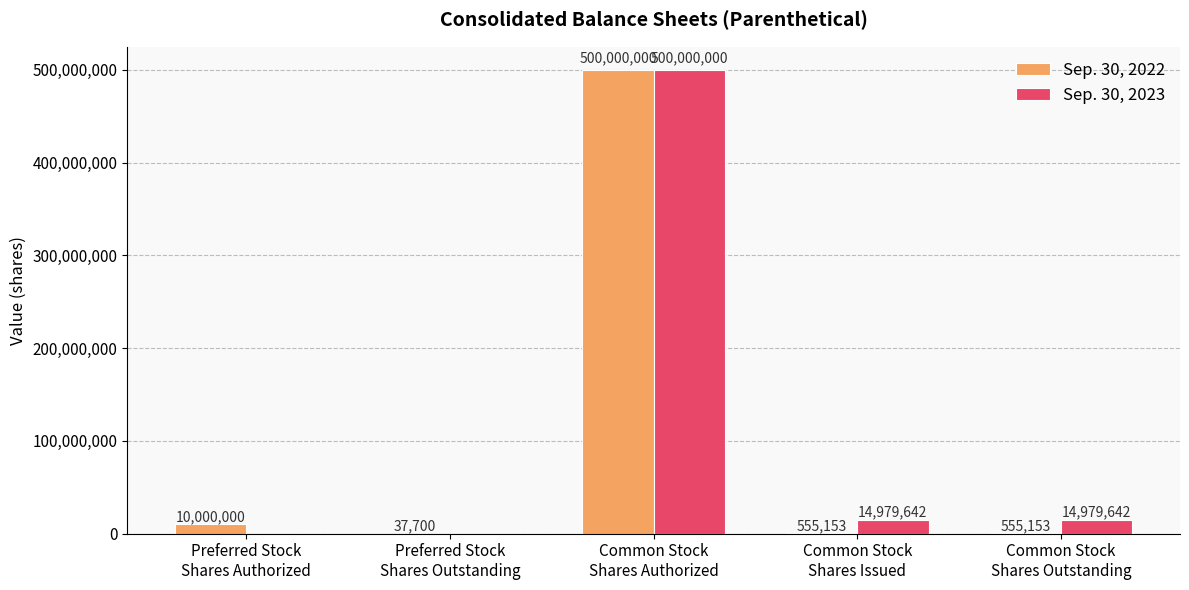

How many groups of bars are there?

5